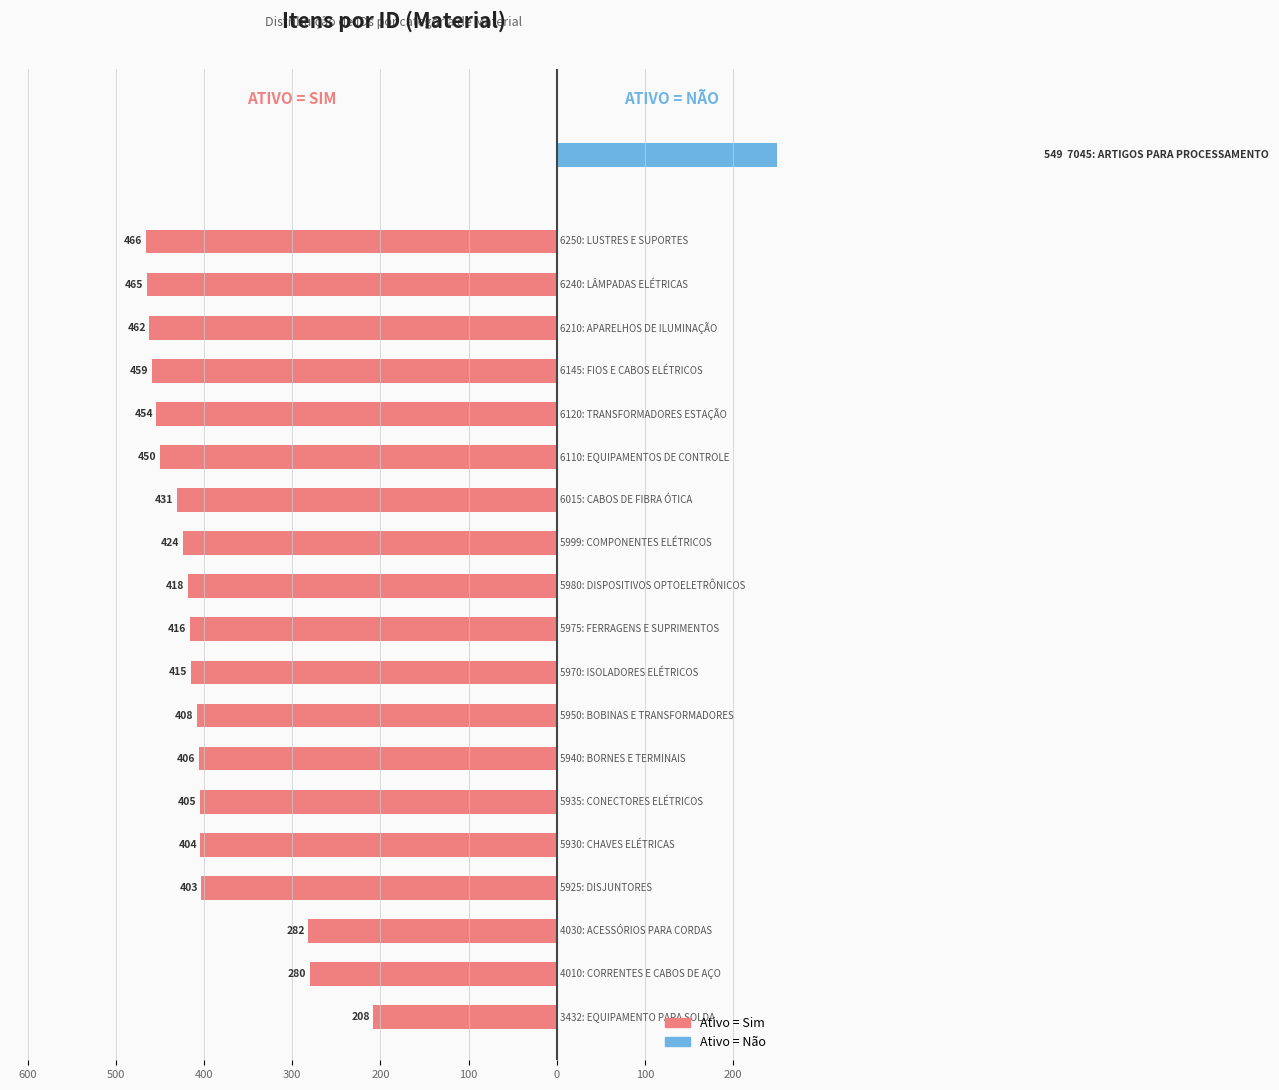

What is the minimum value shown in the chart?

-466